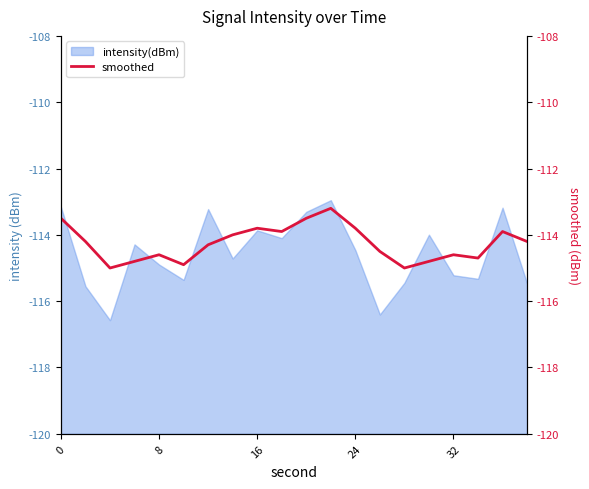

What is the minimum value for intensity(dBm)?

-116.6